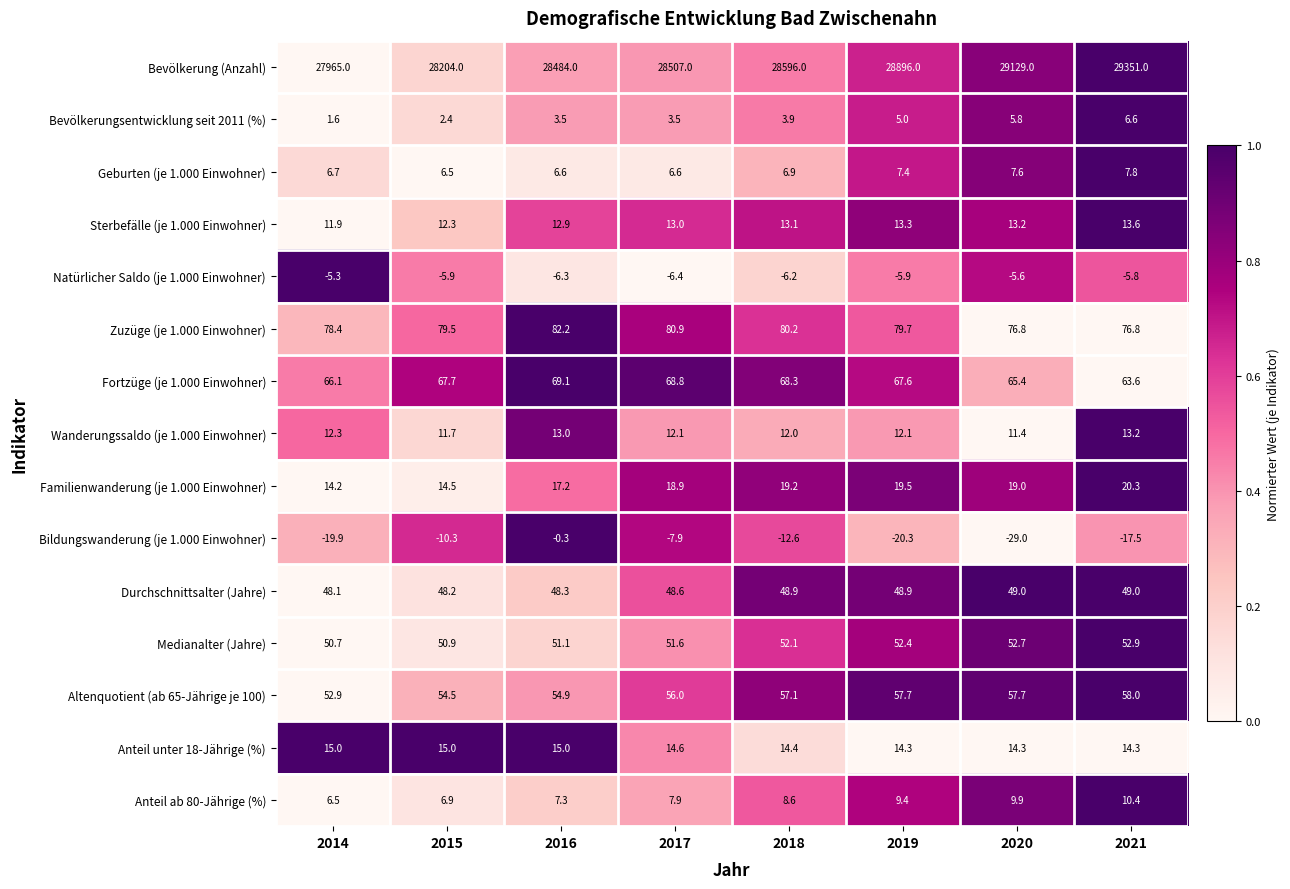

True or false: Natürlicher Saldo (je 1.000 Einwohner) has a value of -5.9 at 2019.

True